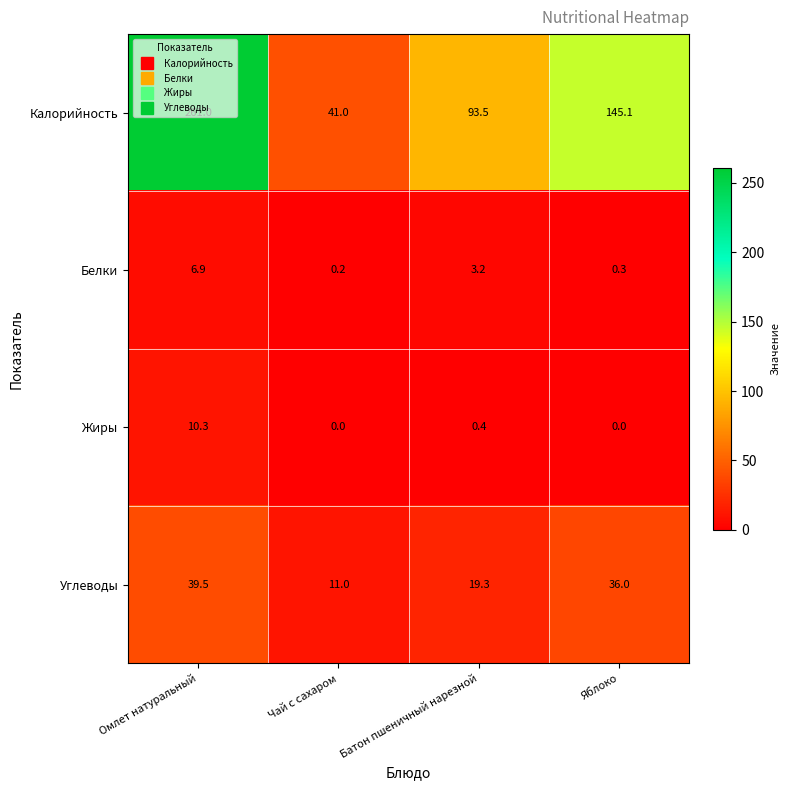

At which label does Углеводы first exceed 36?

Омлет натуральный